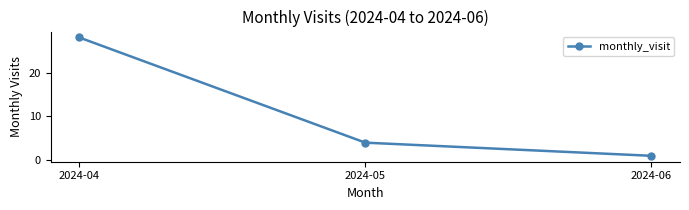

Does the chart display data point markers on the line(s)?

Yes